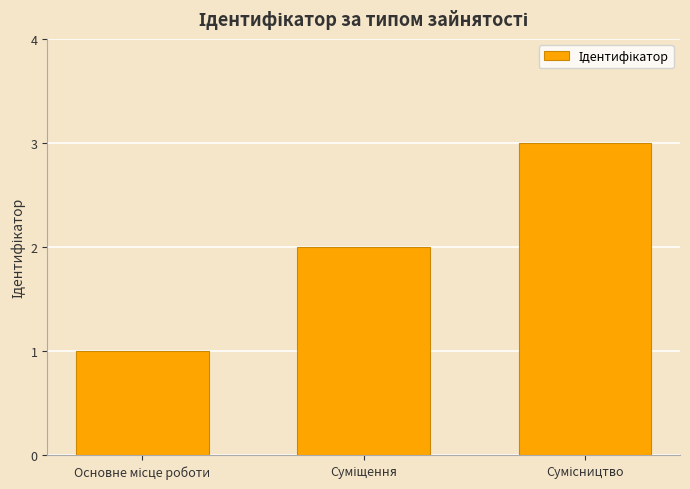

What is the sum of all values?

6